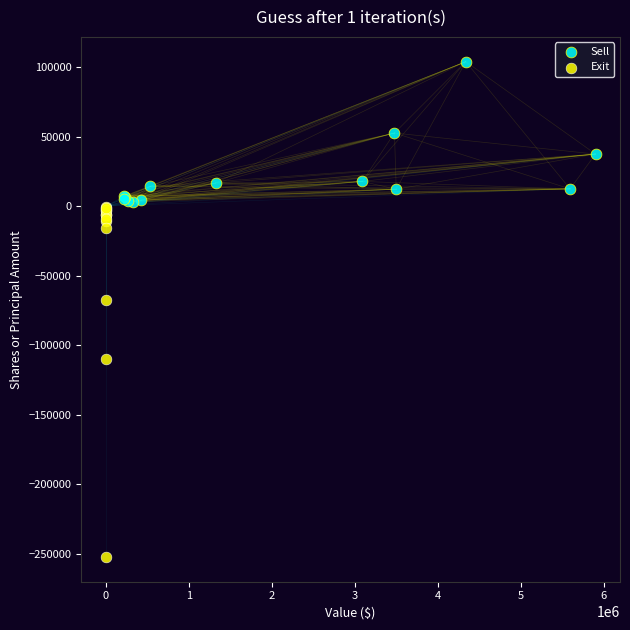

Which series has the widest spread of Y values?

Exit